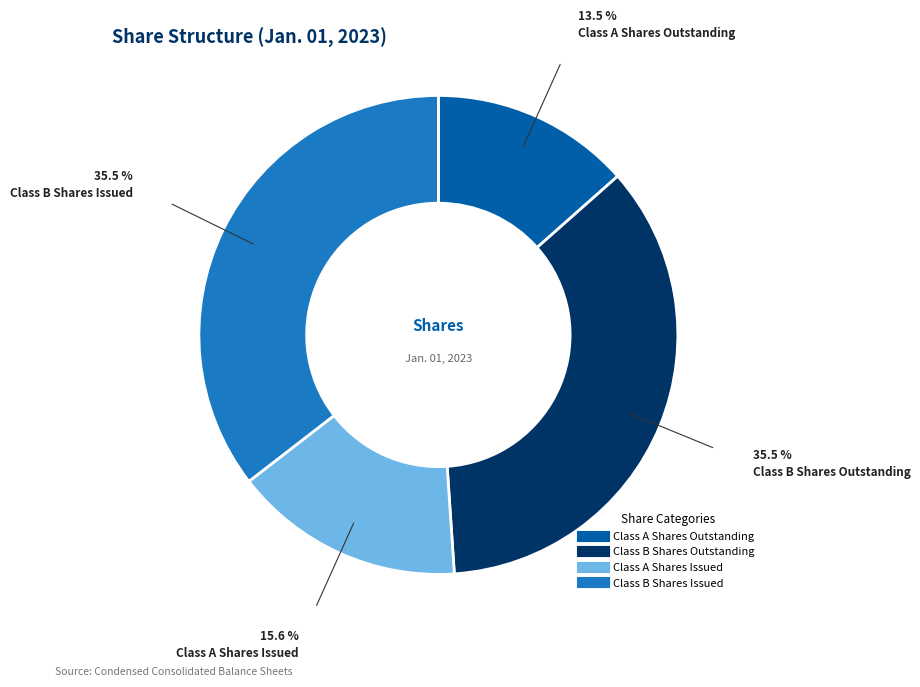

Between Class A Shares Issued and Class B Shares Issued, which is larger?

Class B Shares Issued